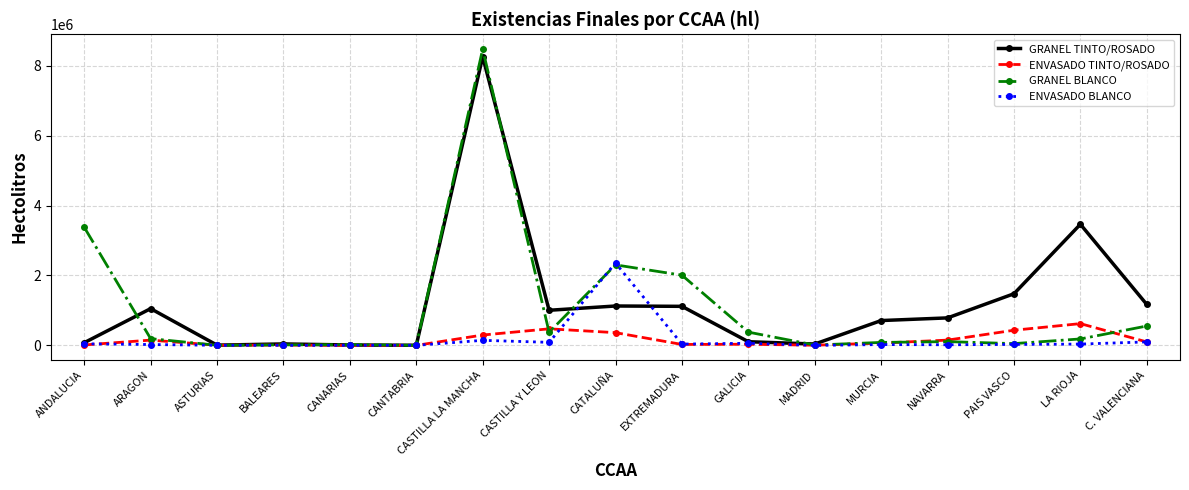

True or false: GRANEL TINTO/ROSADO has a value of 684158 at EXTREMADURA.

False